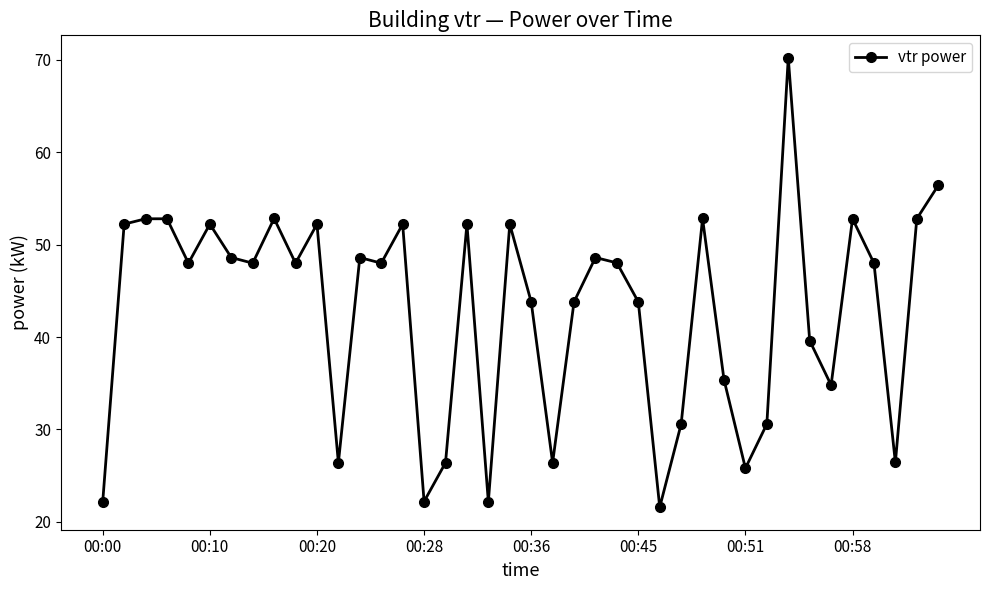

What is the minimum value shown in the chart?

21.6